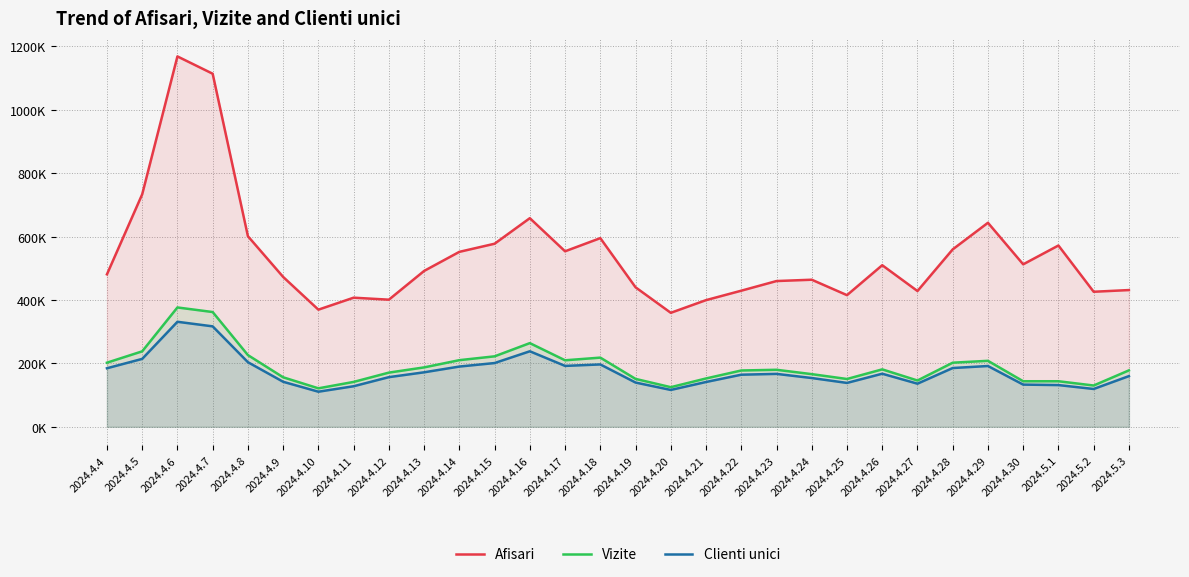

In Vizite, how many points are higher than both neighbors (excluding endpoints)?

7